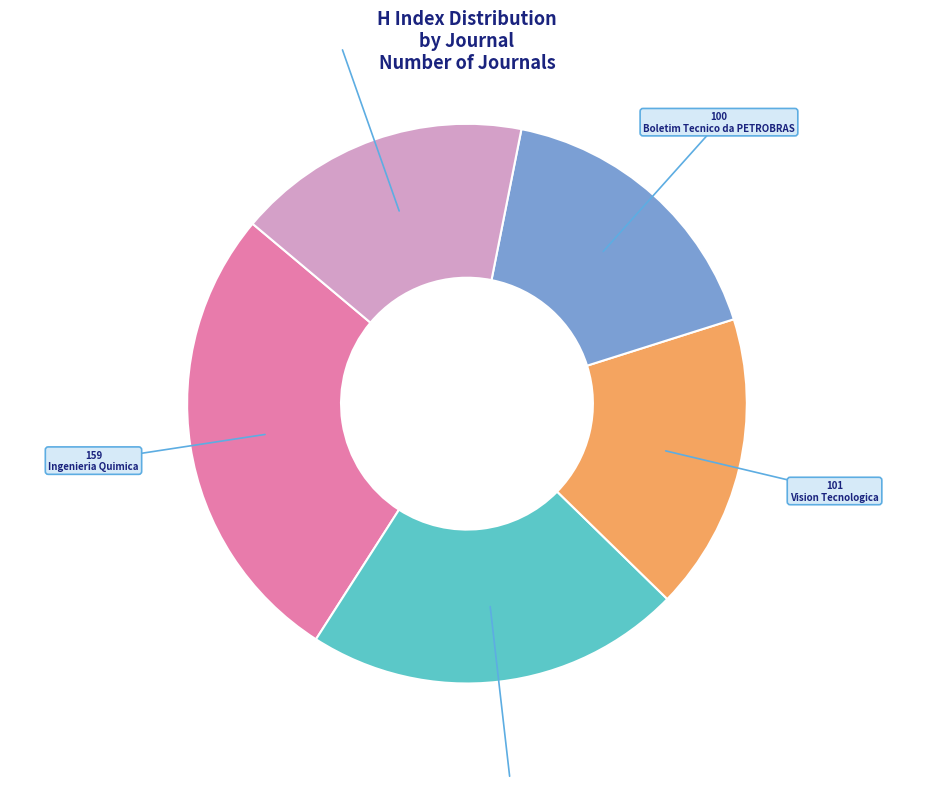

Is there any slice that represents more than half of the pie?

No